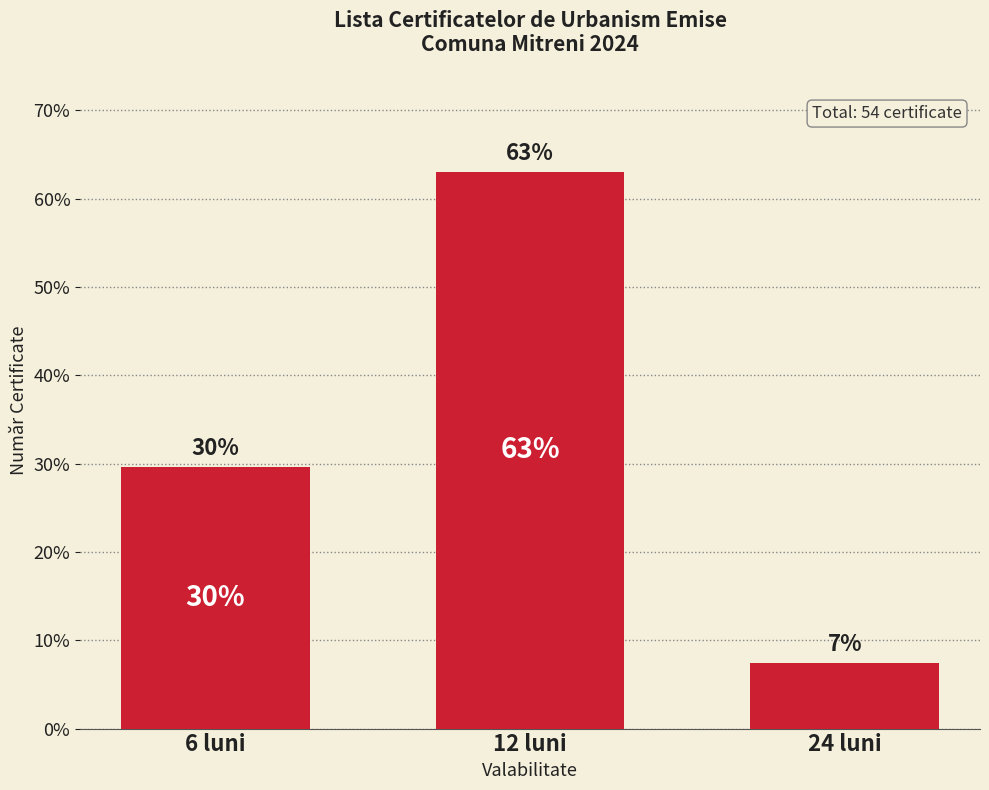

What is the value of the 3rd bar from the left?

7.4